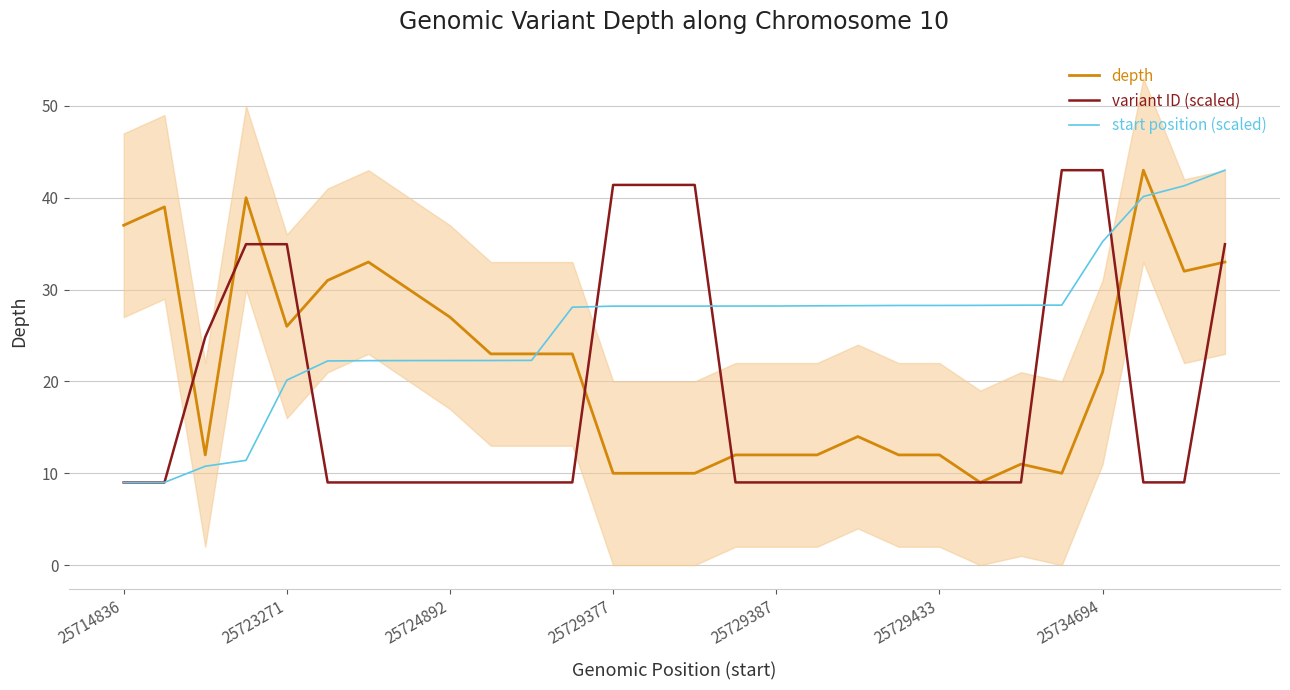

Is it true that depth equals 10.0 at 13?

True